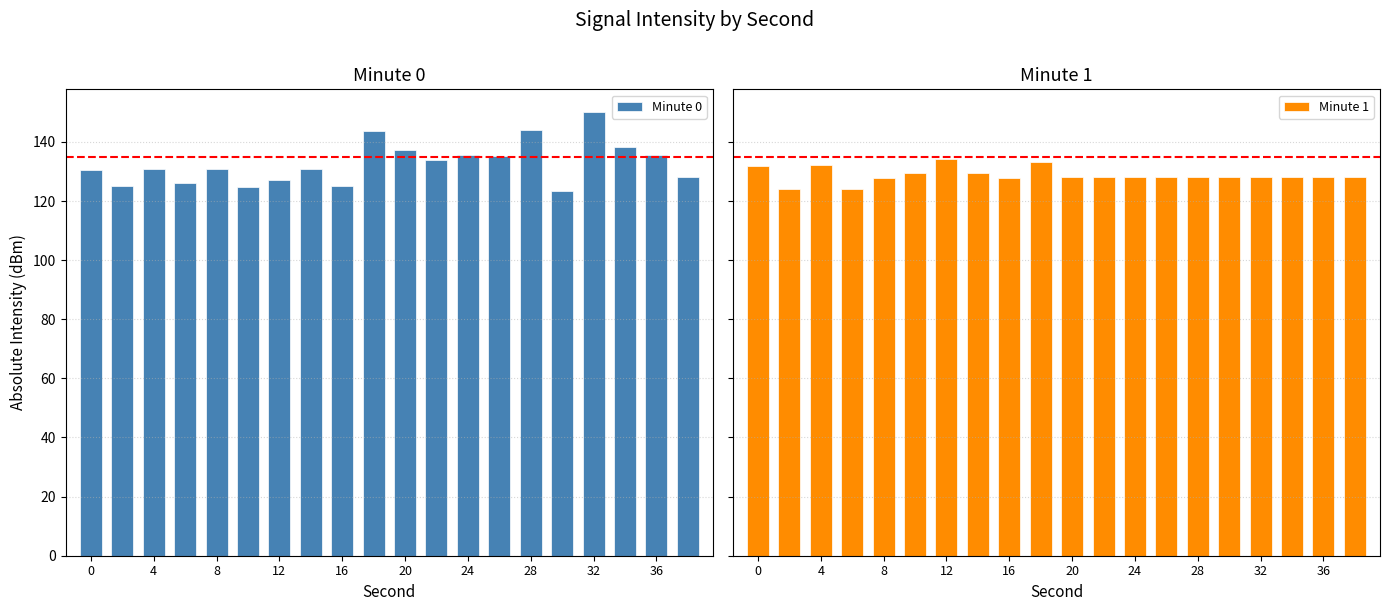

What is the difference between the second highest and minimum values in the Minute 0 series?

20.6